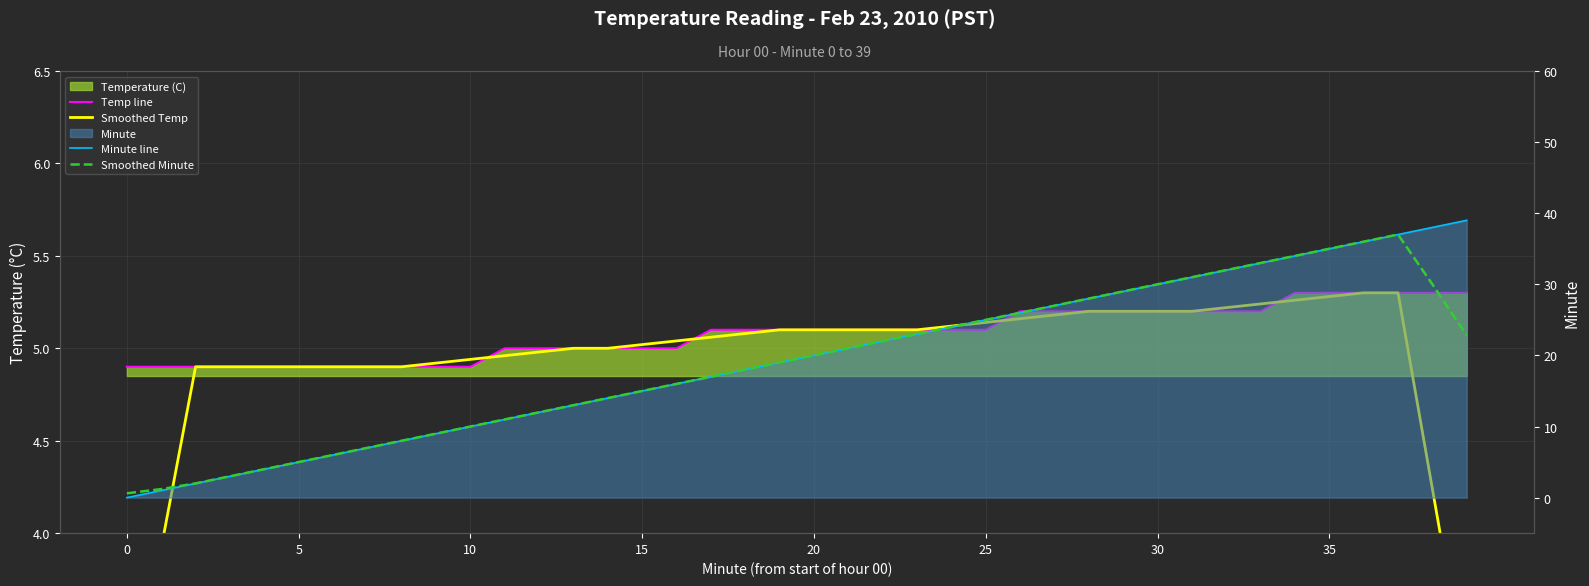

Which series has the largest total across all categories?

Minute line